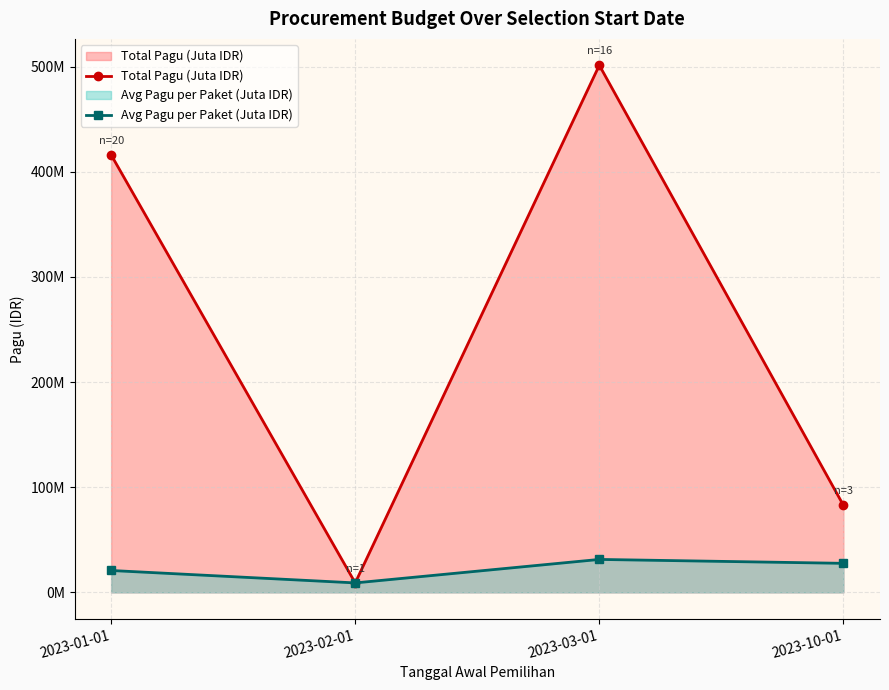

How many values in the Total Pagu (Juta IDR) series exceed 416?

2